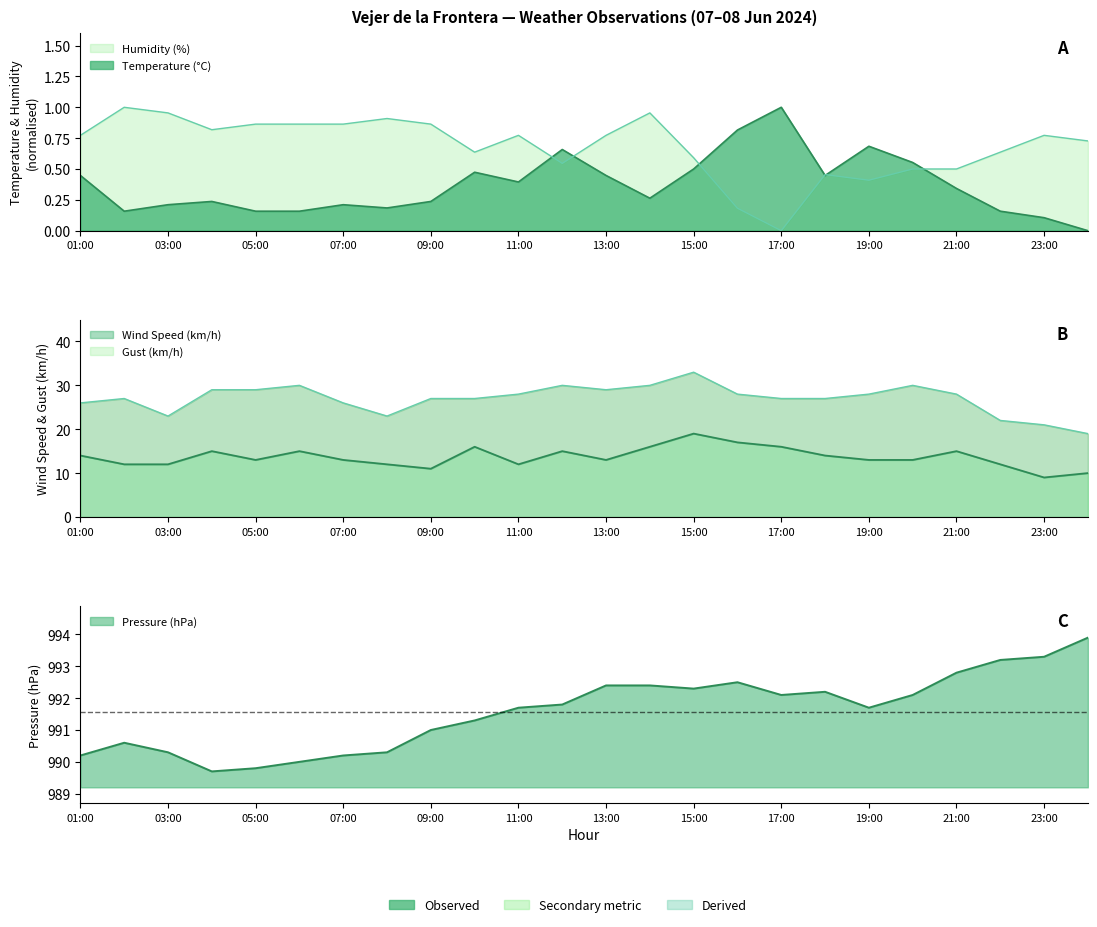

The value of Humidity (%) at 08:00 is 0.9. True or false?

True